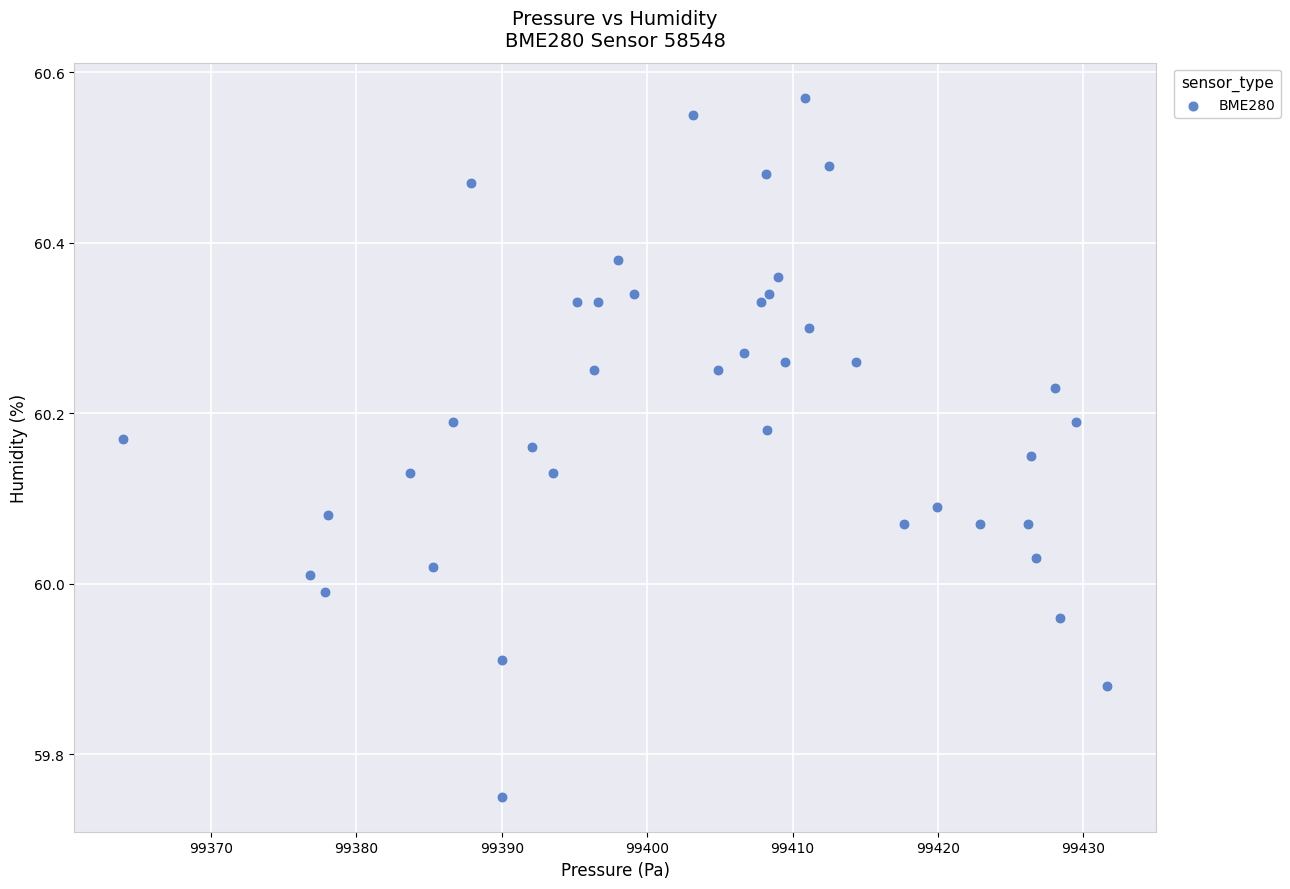

What is the range of X values (max minus min)?

67.7